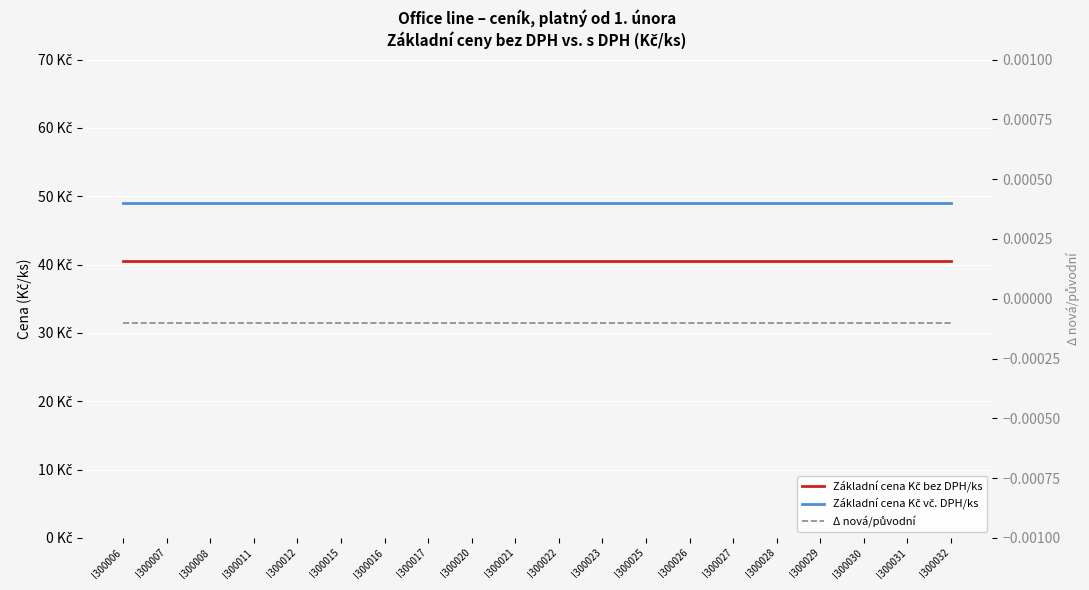

Which series has the largest range (max minus min)?

Základní cena Kč bez DPH/ks